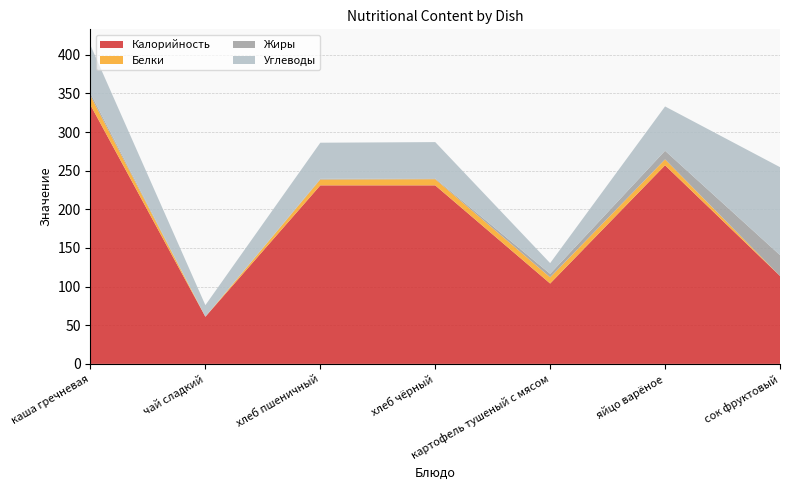

Reading left to right, list all the values displayed in this chart.

Калорийность: 335.0	61.0	231.0	231.0	104.0	257.0	113.8
Белки: 12.0	0.0	7.6	8.0	8.0	7.6	0.0
Жиры: 3.3	0.0	0.9	1.0	4.5	11.2	27.0
Углеводы: 62.0	15.0	46.7	47.0	13.8	57.3	113.8